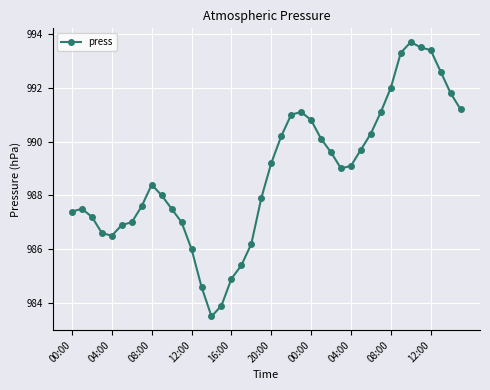

What is the difference between the maximum and minimum values?

10.2